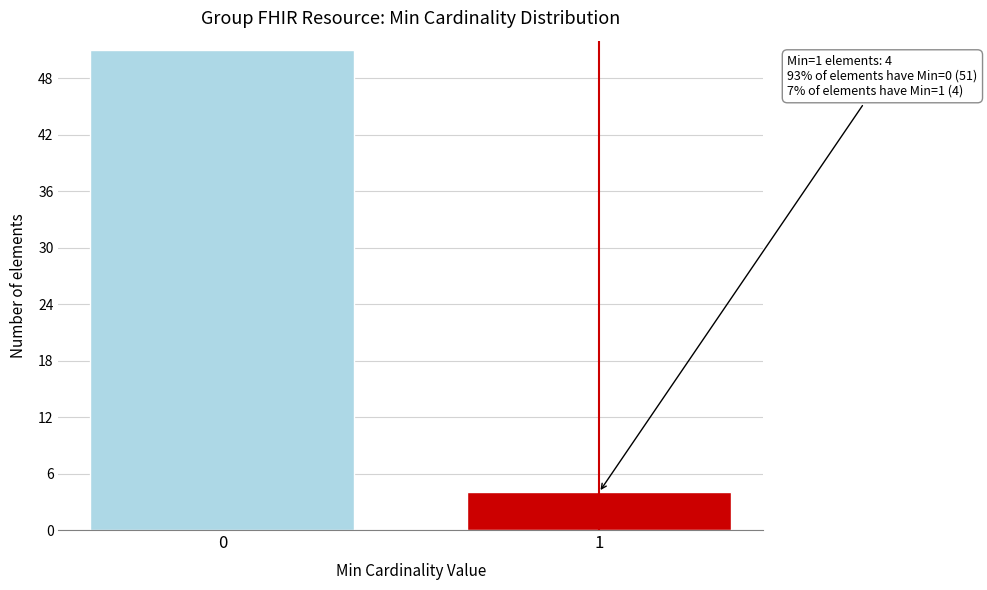

Reading left to right, transcribe all the data shown in this chart.

0=51	1=4